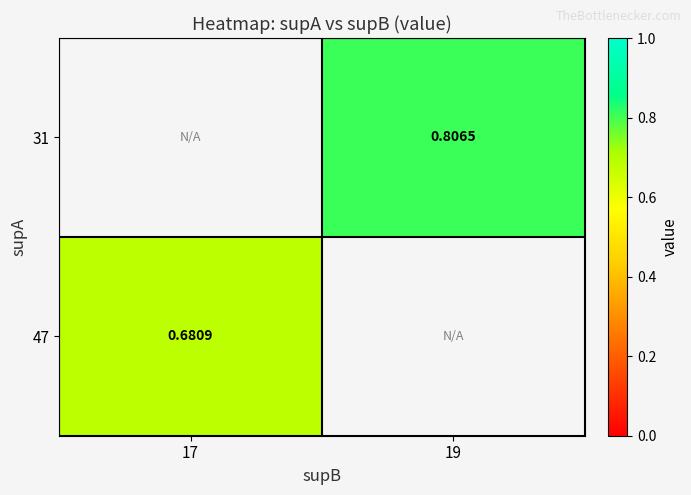

Is the value of 31 at 17 greater than the value of 47 at 17?

No